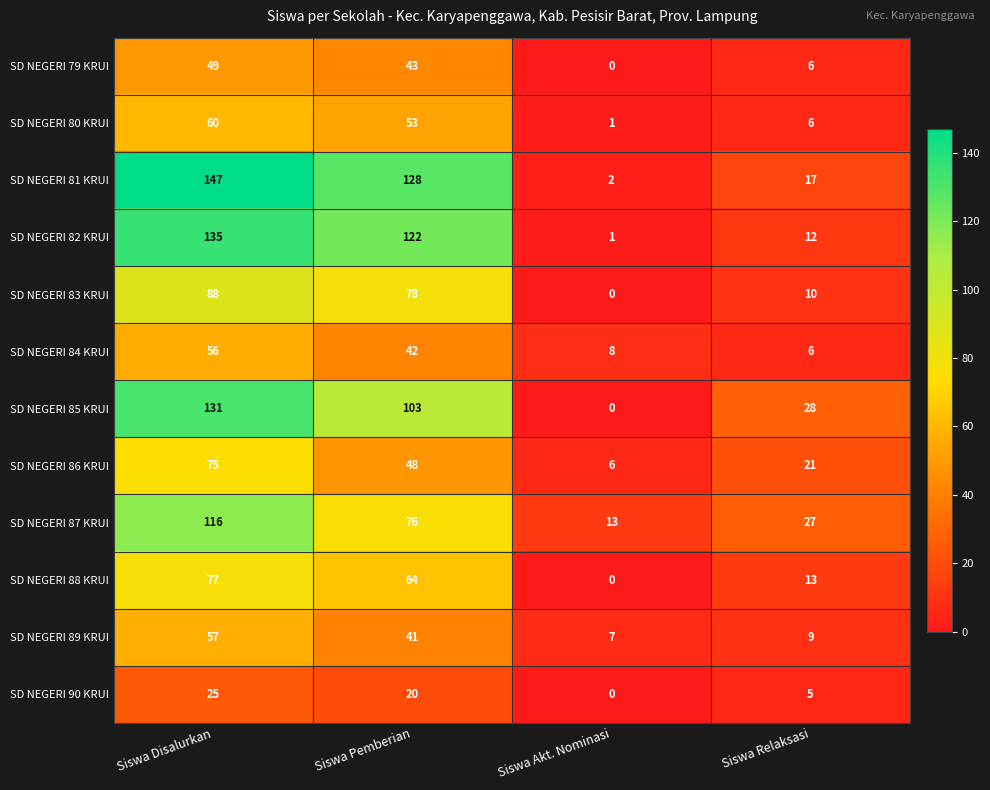

Which series has the largest total across all categories?

SD NEGERI 81 KRUI